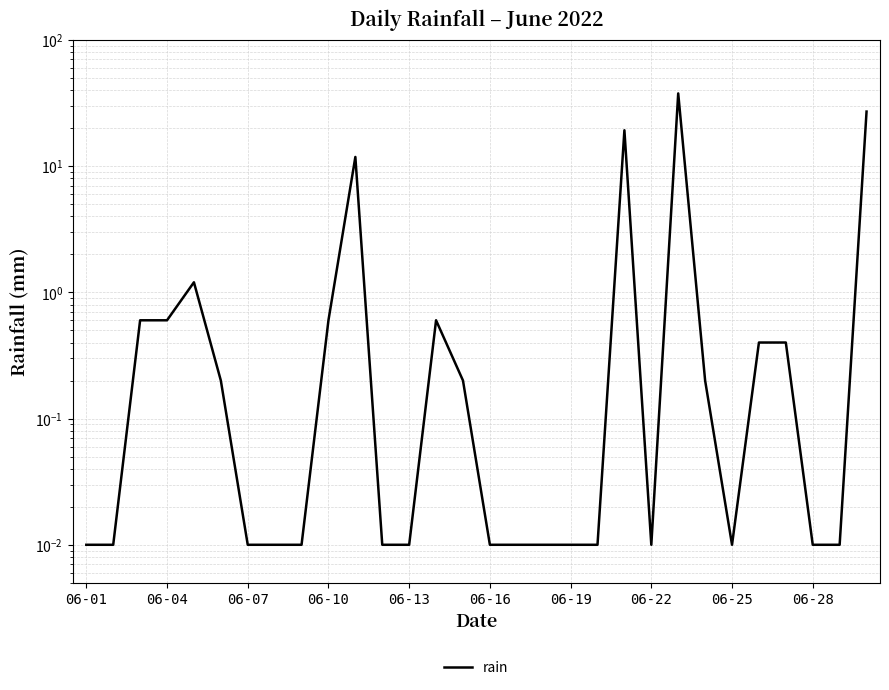

How many points are lower than both their immediate neighbors (excluding endpoints)?

2